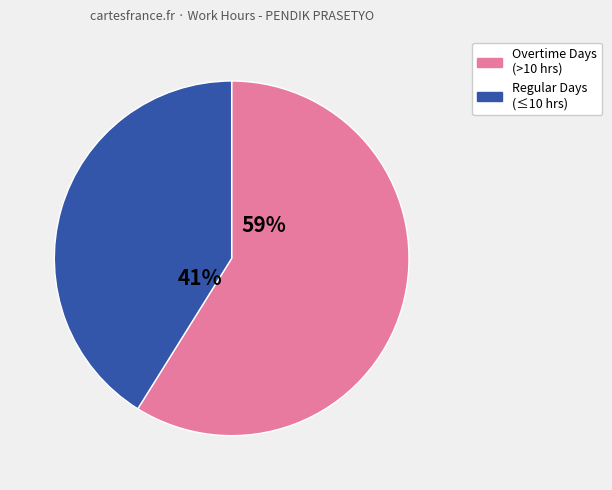

Is there any slice that represents more than half of the pie?

Yes